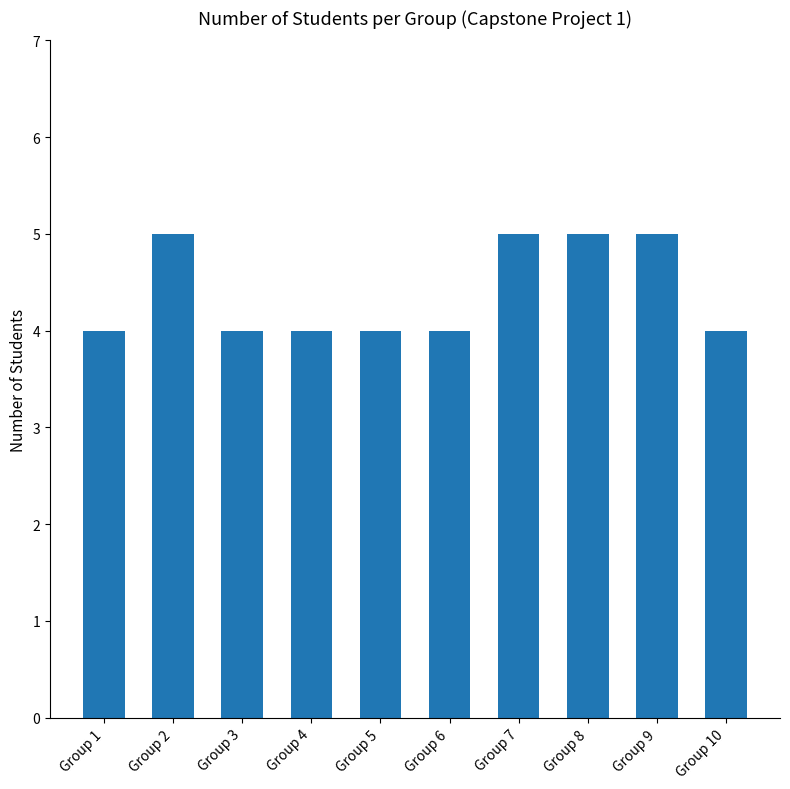

What is the difference between the maximum and minimum values?

1